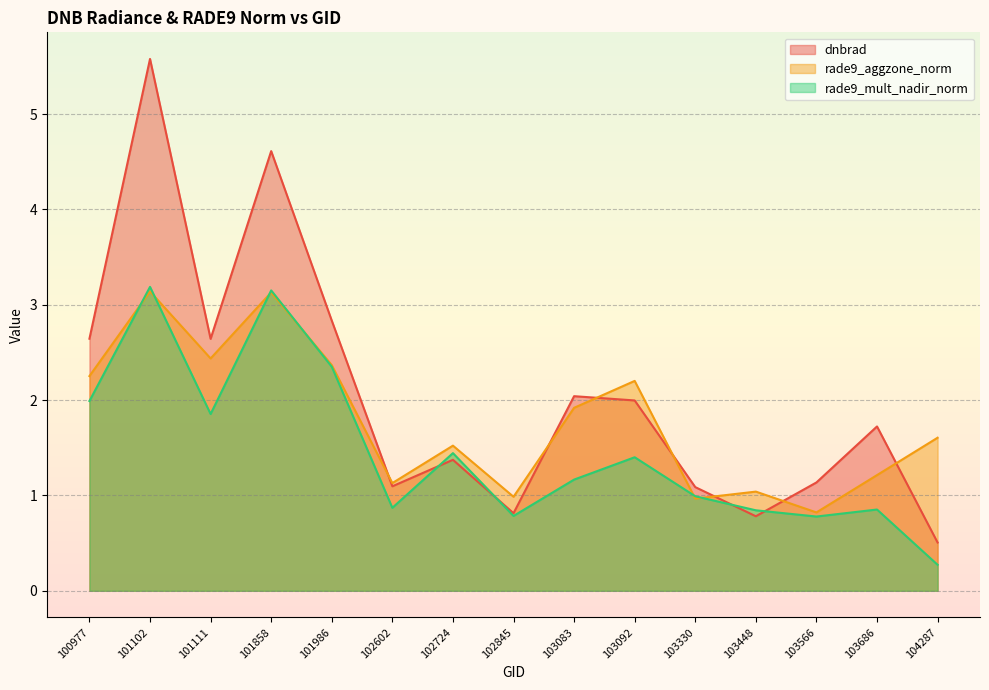

Rank the series by their average value, from highest to lowest.

dnbrad, rade9_aggzone_norm, rade9_mult_nadir_norm